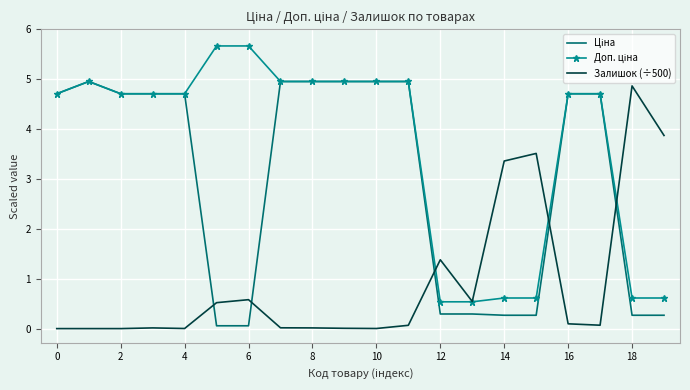

What is the highest value of the Залишок (÷500) series?

4.9